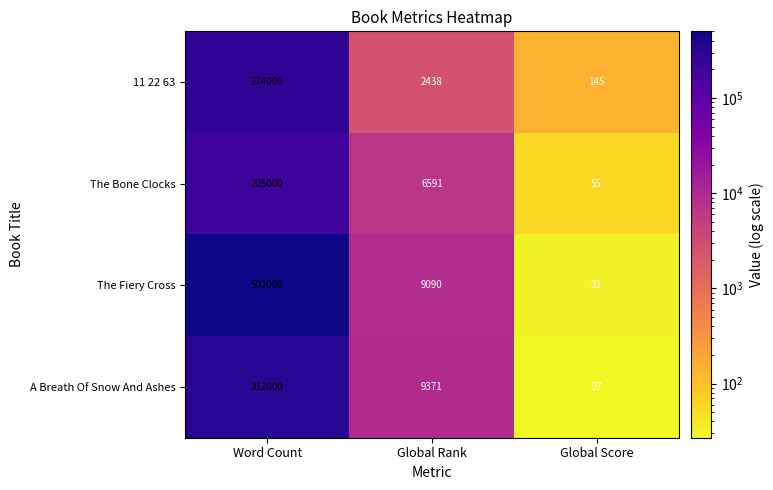

Which label corresponds to the largest value in the chart?

Word Count